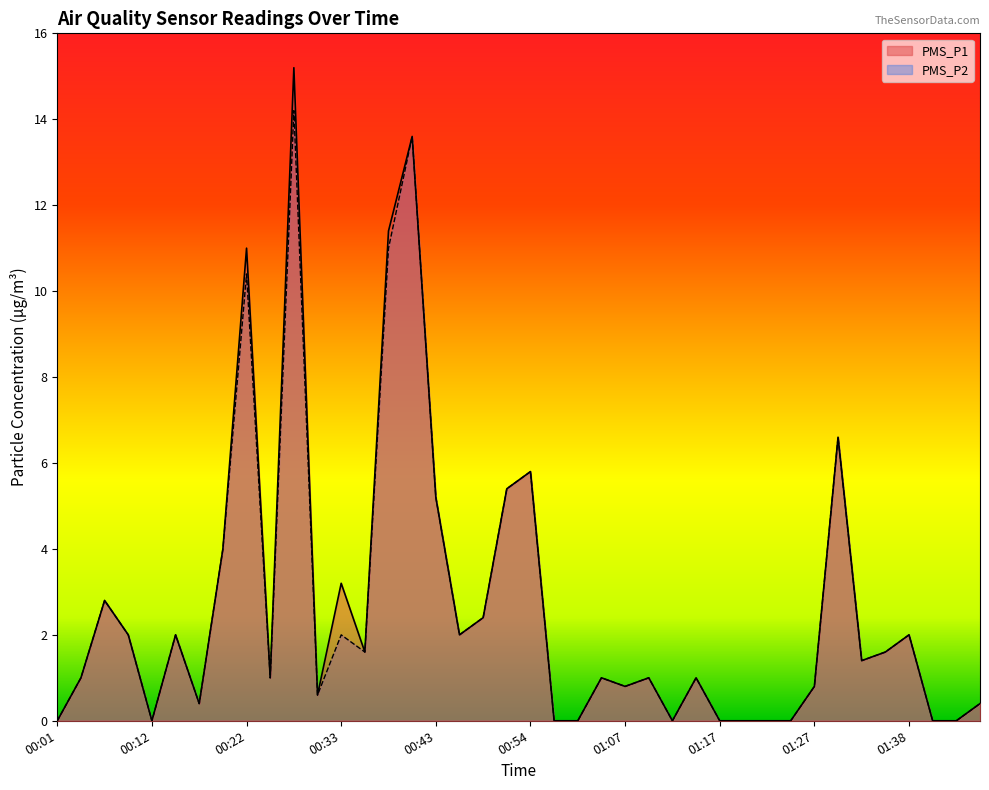

True or false: PMS_P2 and PMS_P1 intersect in this chart.

False